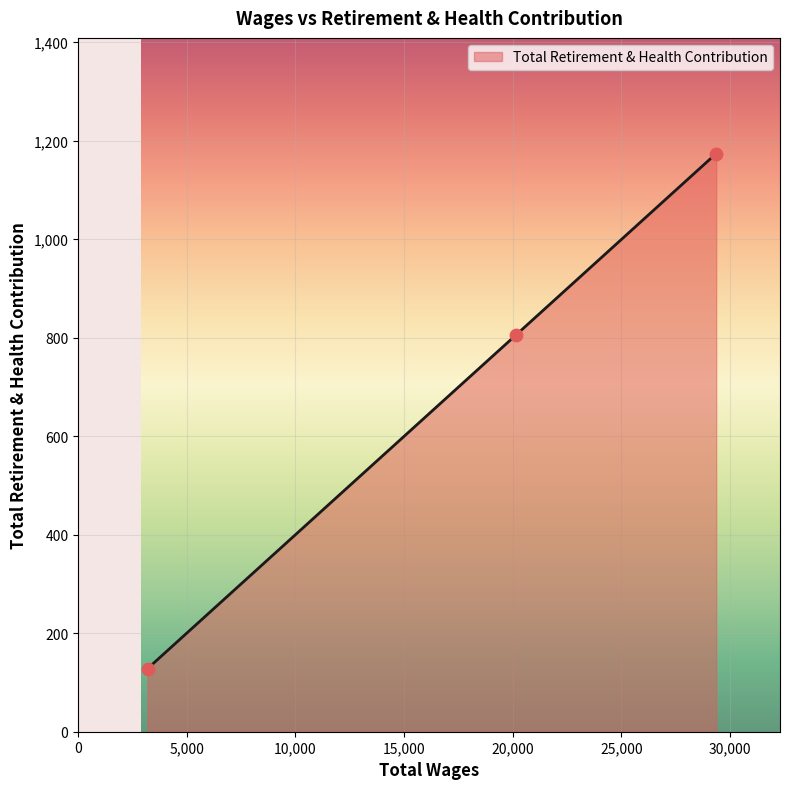

What is the difference between the maximum and minimum values?

1046